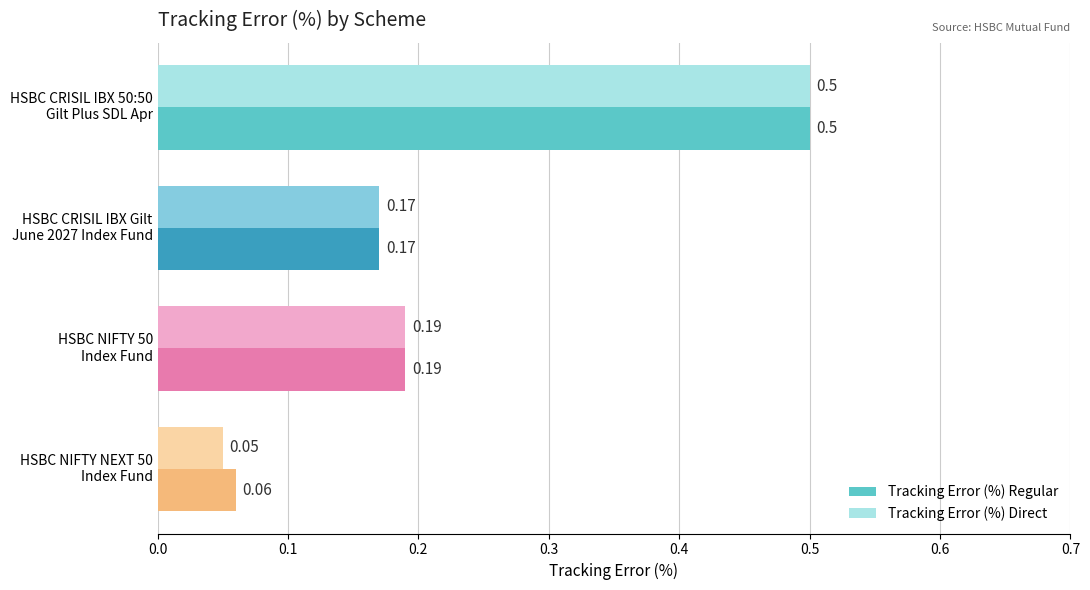

Which series has the widest spread of values?

Tracking Error (%) Direct